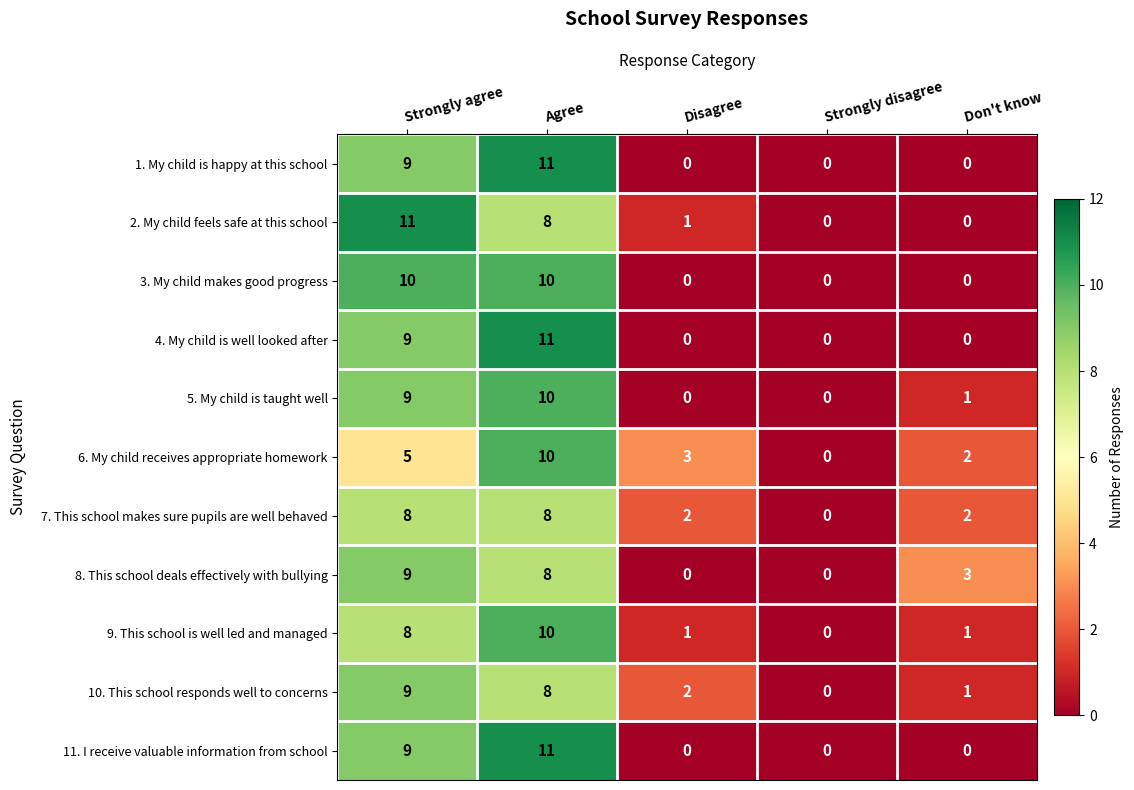

Which series changed the most between Strongly disagree and Don't know?

8. This school deals effectively with bullying